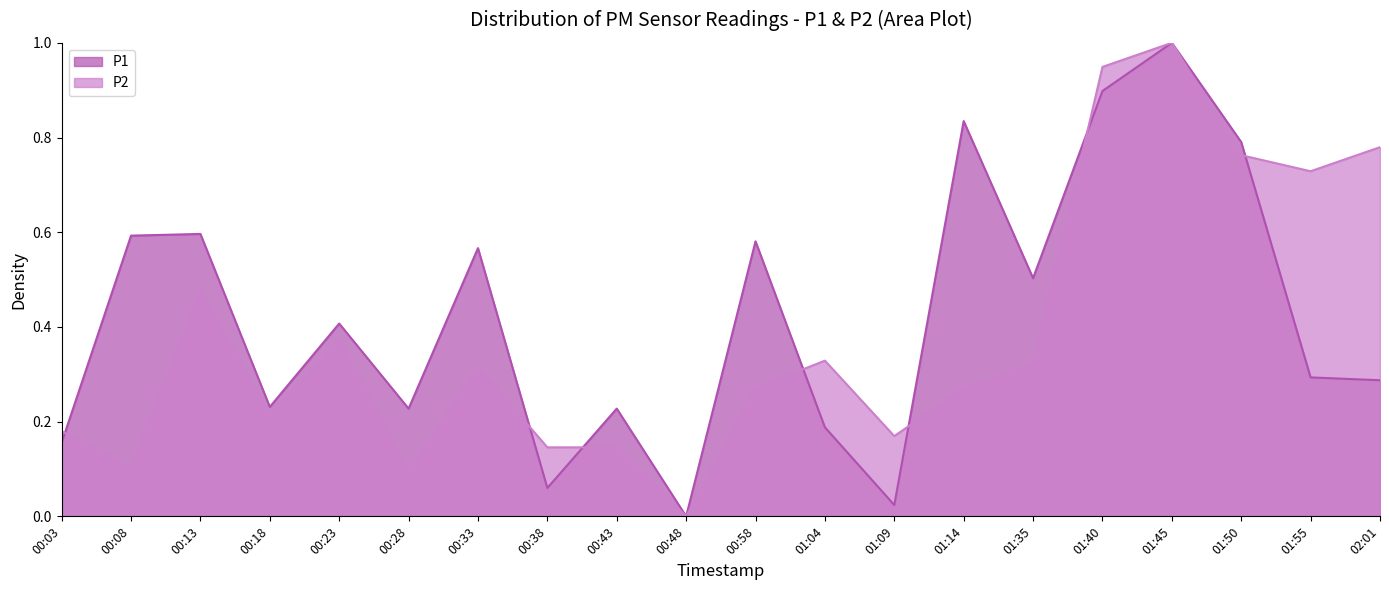

What is the maximum value shown in the chart?

1.0